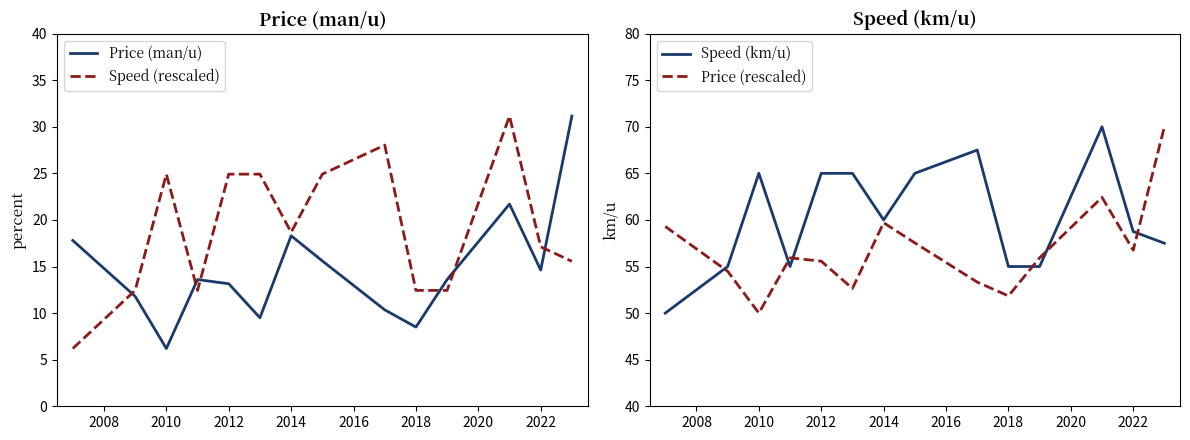

The Price (man/u) series shows 18.3 at 2014. True or false?

True